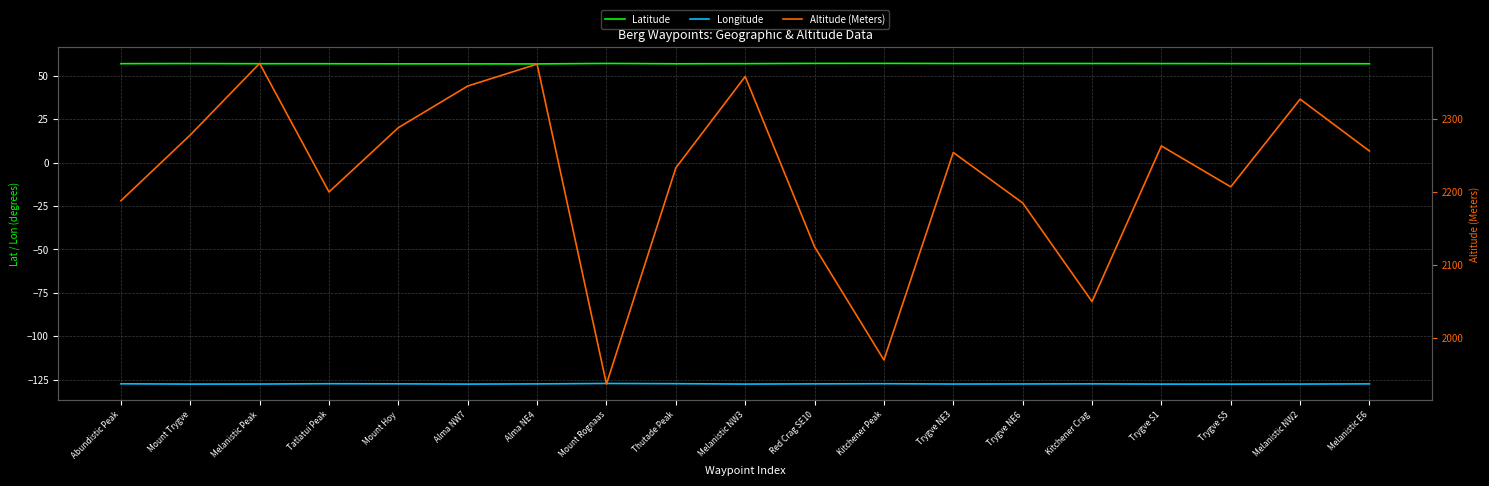

True or false: Latitude and Altitude (Meters) cross at least once.

False